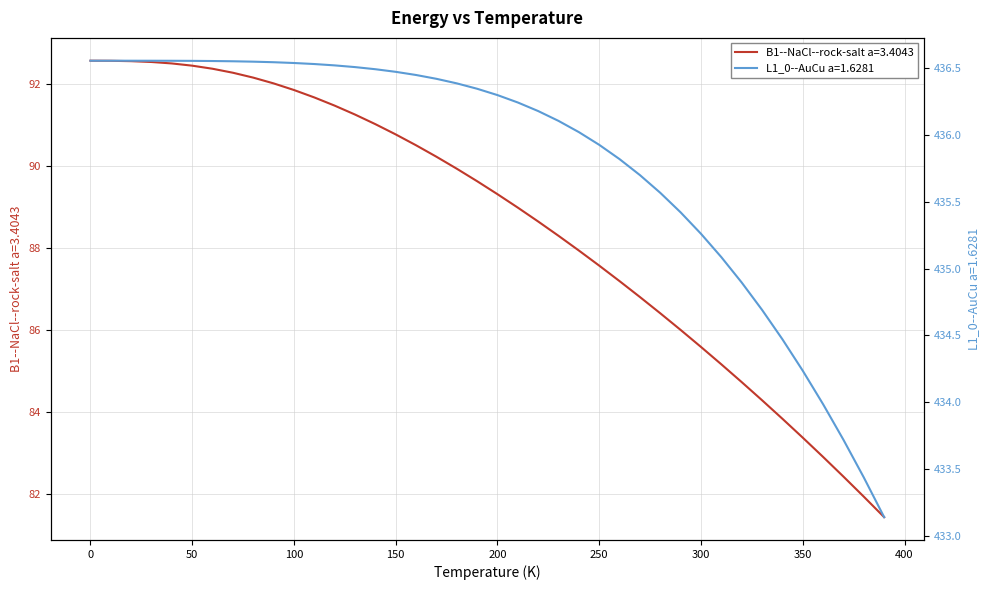

Which series has the largest total across all categories?

L1_0--AuCu a=1.6281